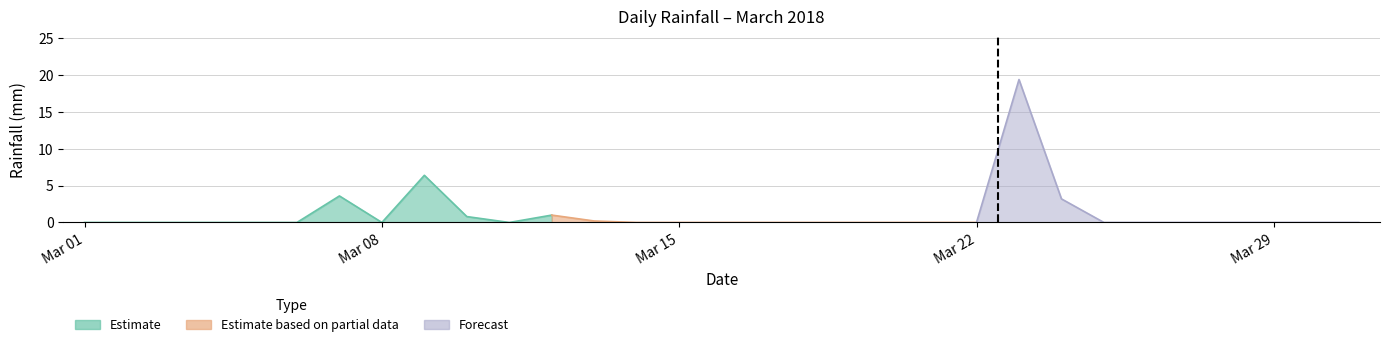

The chart shows a value of 1.0 at 2018-03-12. True or false?

True